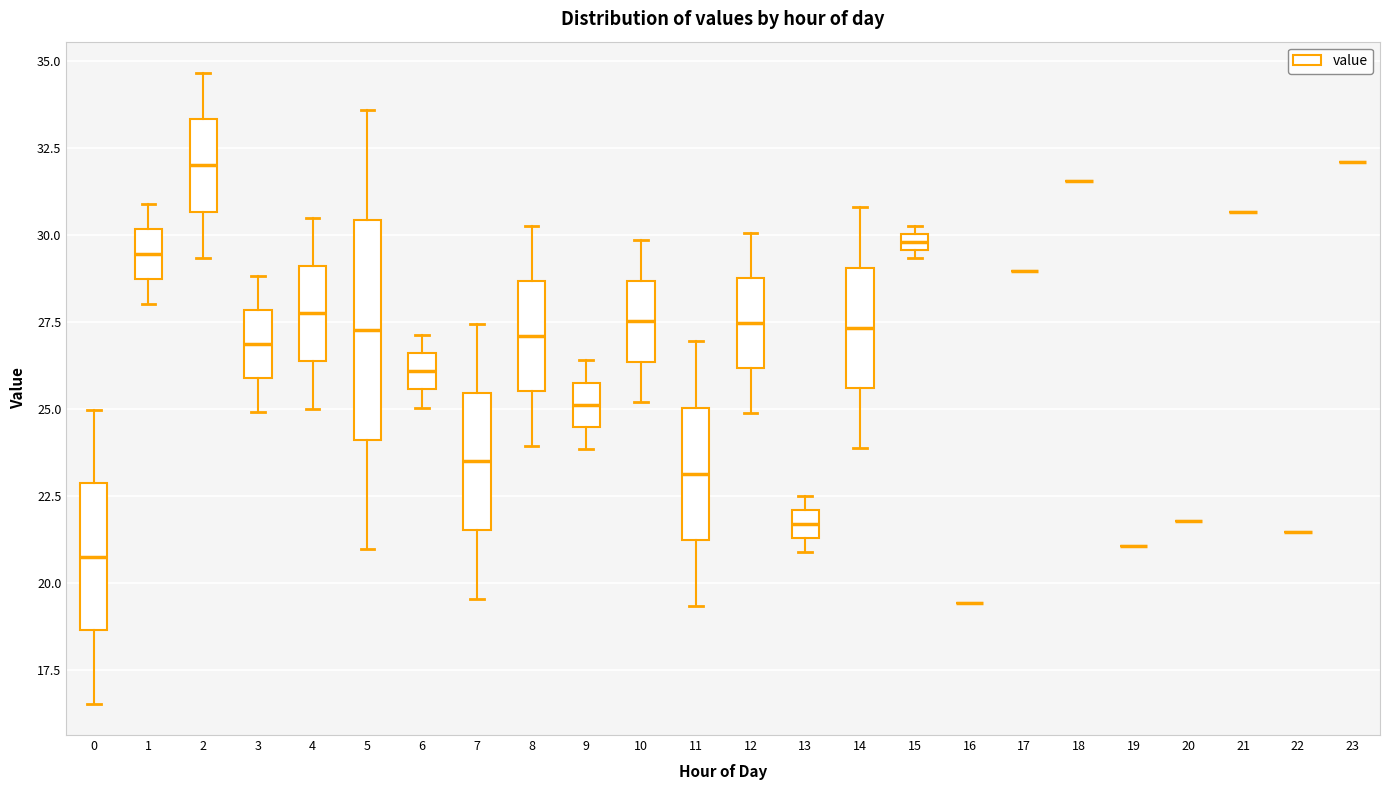

Which box is the tallest, from its lower edge to its upper edge?

5